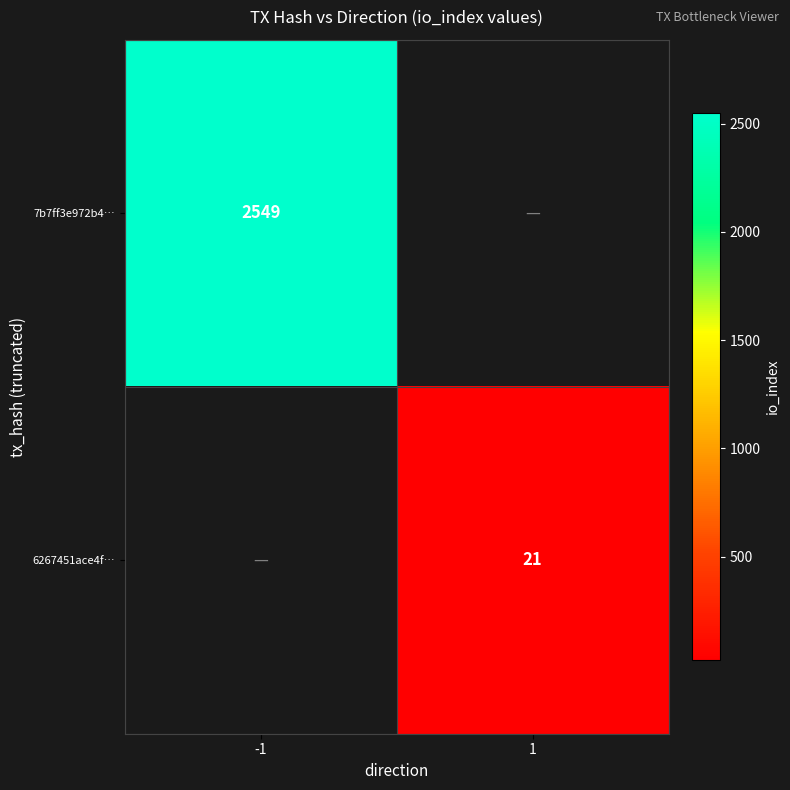

The 6267451ace4f… series shows 37 at 1. True or false?

False